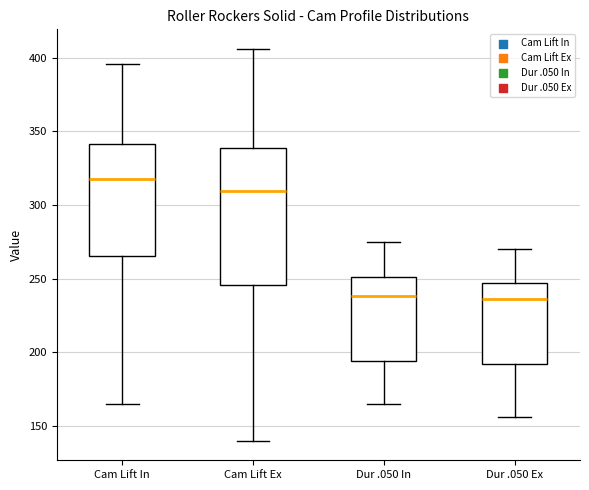

Reading left to right, read every box against the y-axis: the position of its median line, the range the box covers, and the ends of its whiskers. The values are not printed on the chart, so give them approximately, as read against the axis.

Cam Lift In: median 320, box 265 to 340, whiskers 165 to 395
Cam Lift Ex: median 310, box 245 to 340, whiskers 140 to 405
Dur .050 In: median 240, box 195 to 250, whiskers 165 to 275
Dur .050 Ex: median 235, box 190 to 245, whiskers 155 to 270